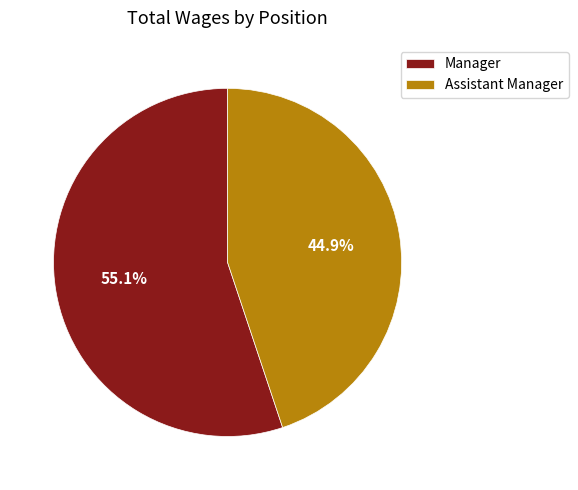

Between Assistant Manager and Manager, which is larger?

Manager